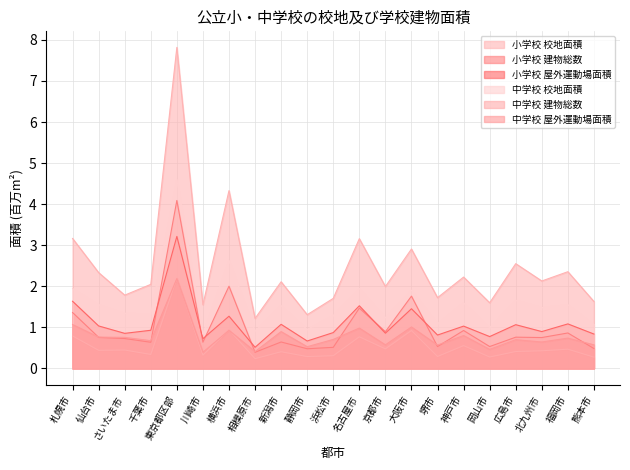

What is the difference between the highest and lowest values at 神戸市?

1.7